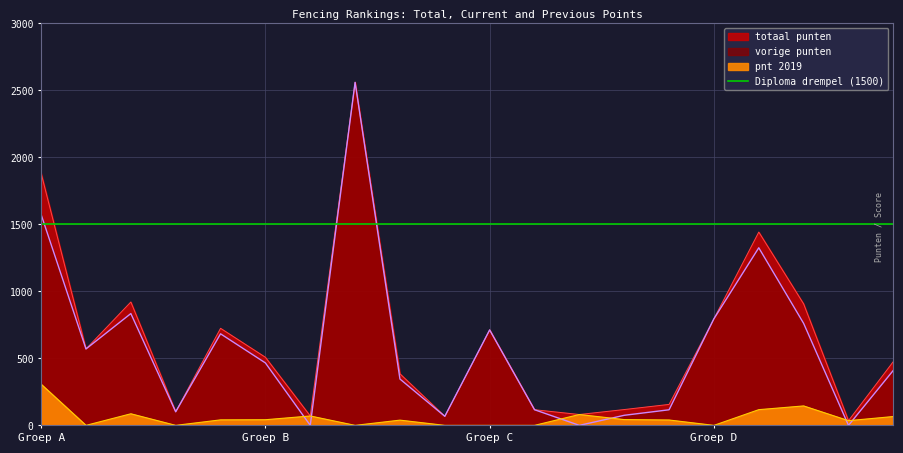

Which category has the highest value in the vorige punten series?

CLAASSEN Boran